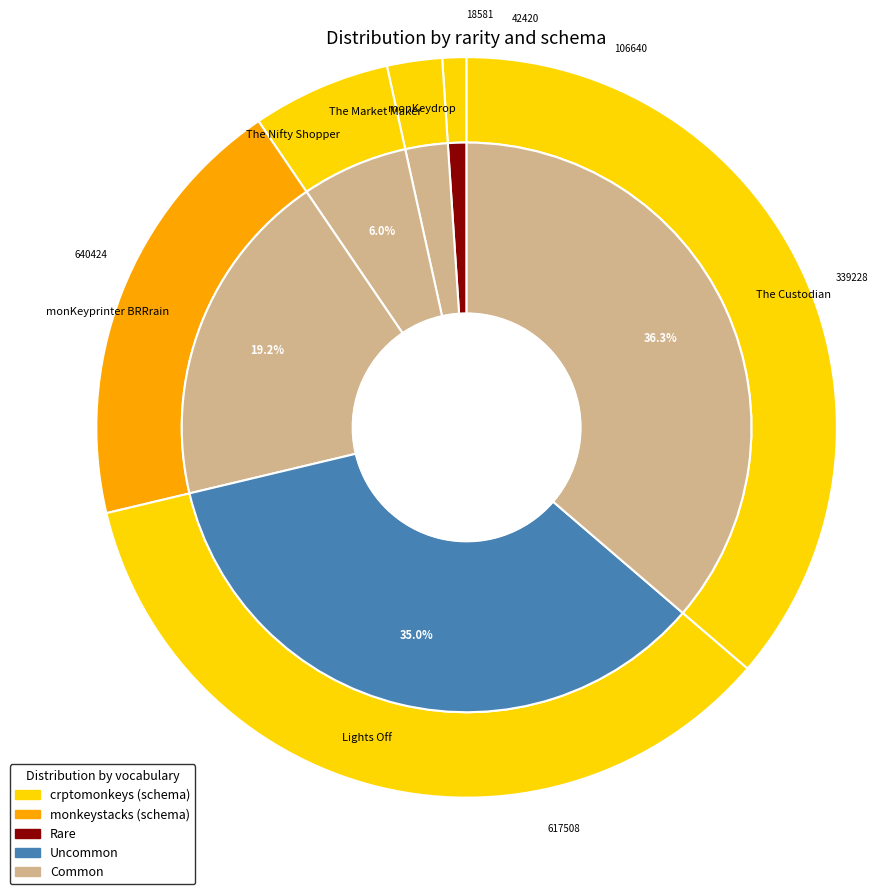

What is the change in value from The Market Maker to The Custodian?

+598004